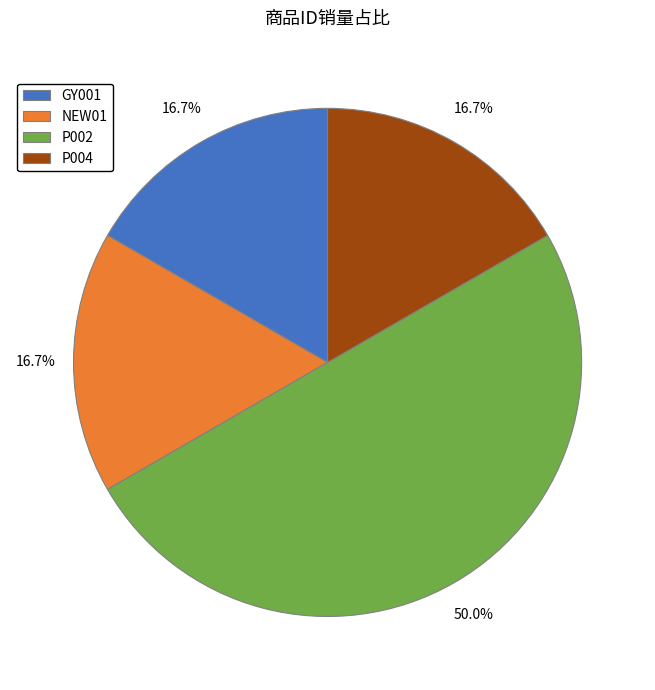

What percentage is the NEW01 slice, to the nearest percent?

17%